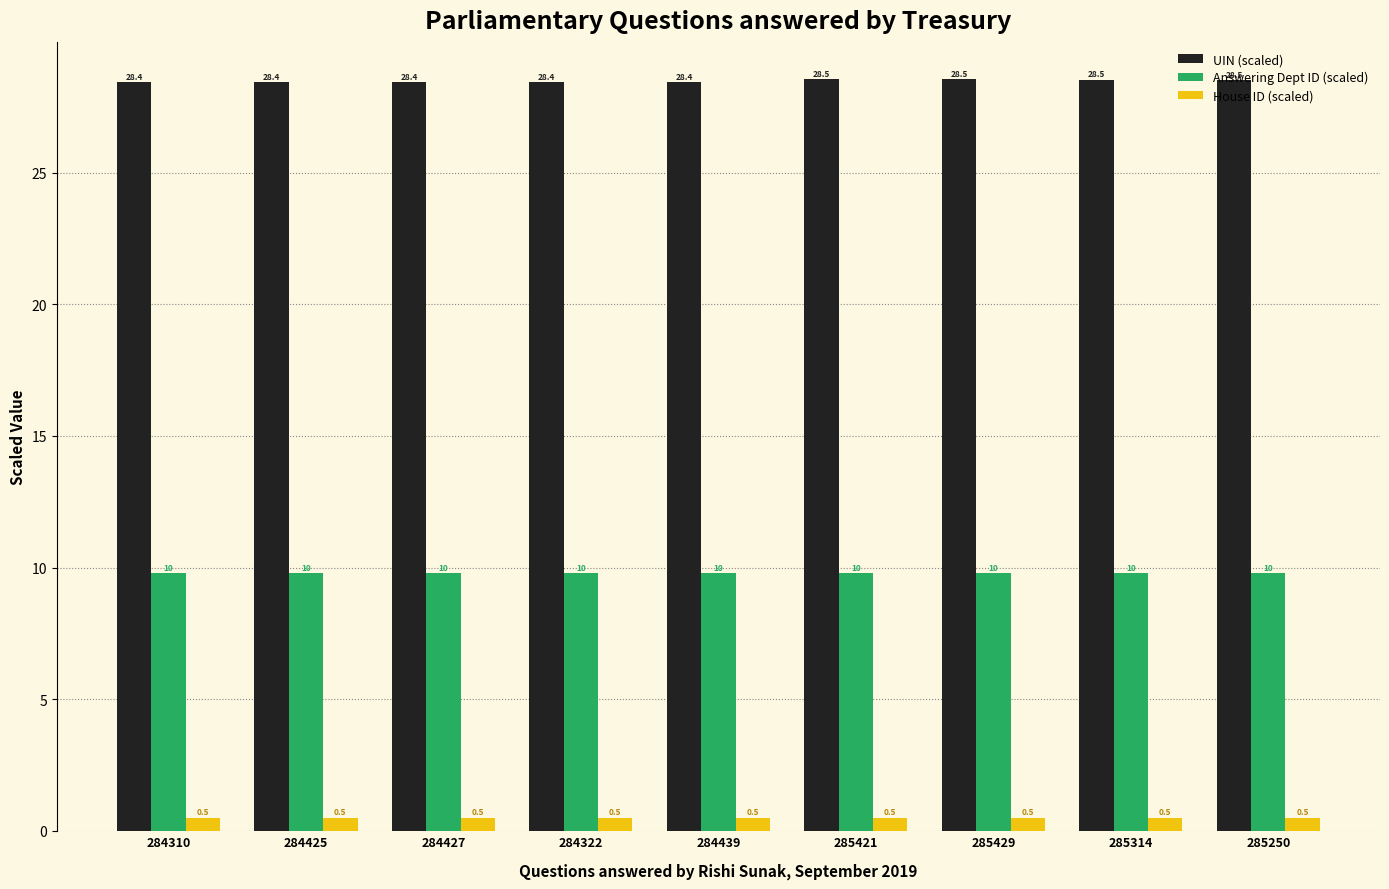

What is the greatest value displayed?

28.5